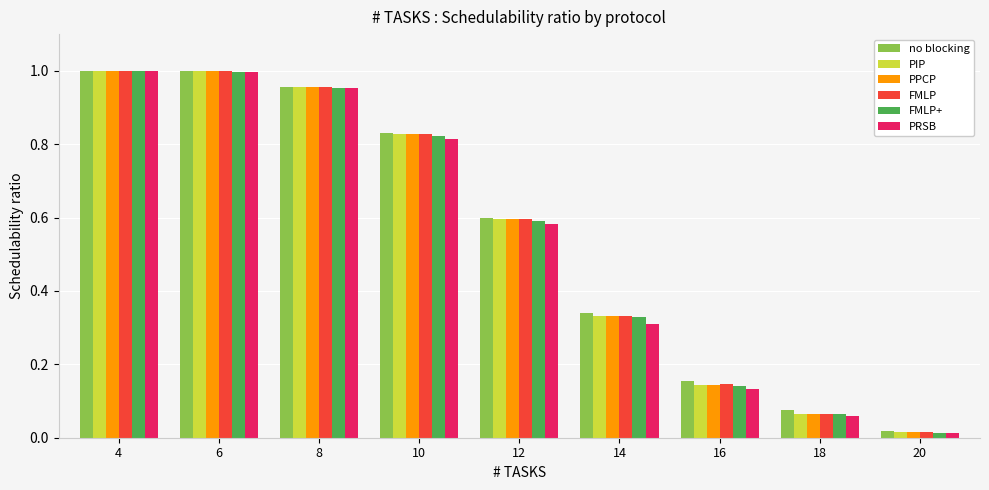

At which label does PPCP reach its minimum?

20